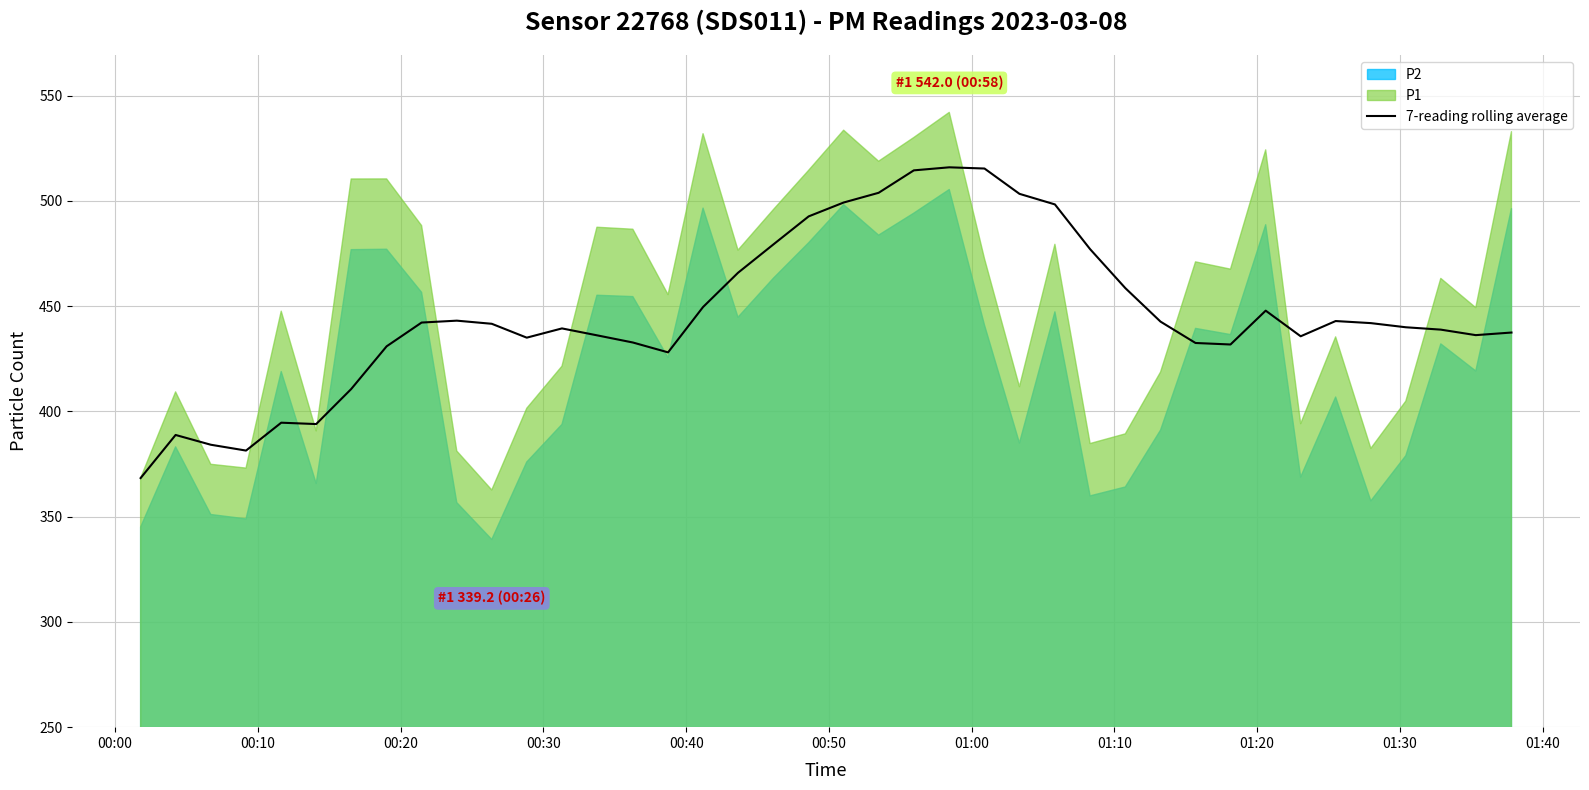

What is the highest value of the 7-reading rolling average series?

515.9